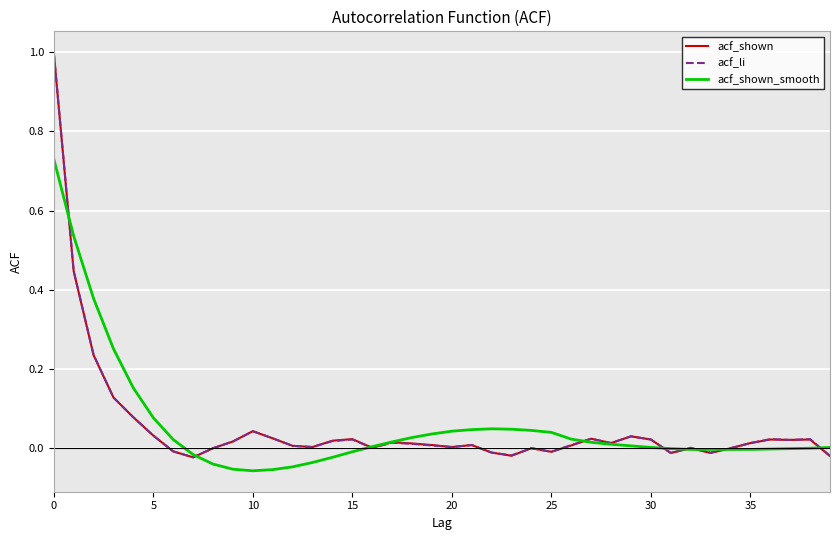

What is the greatest value displayed?

1.0